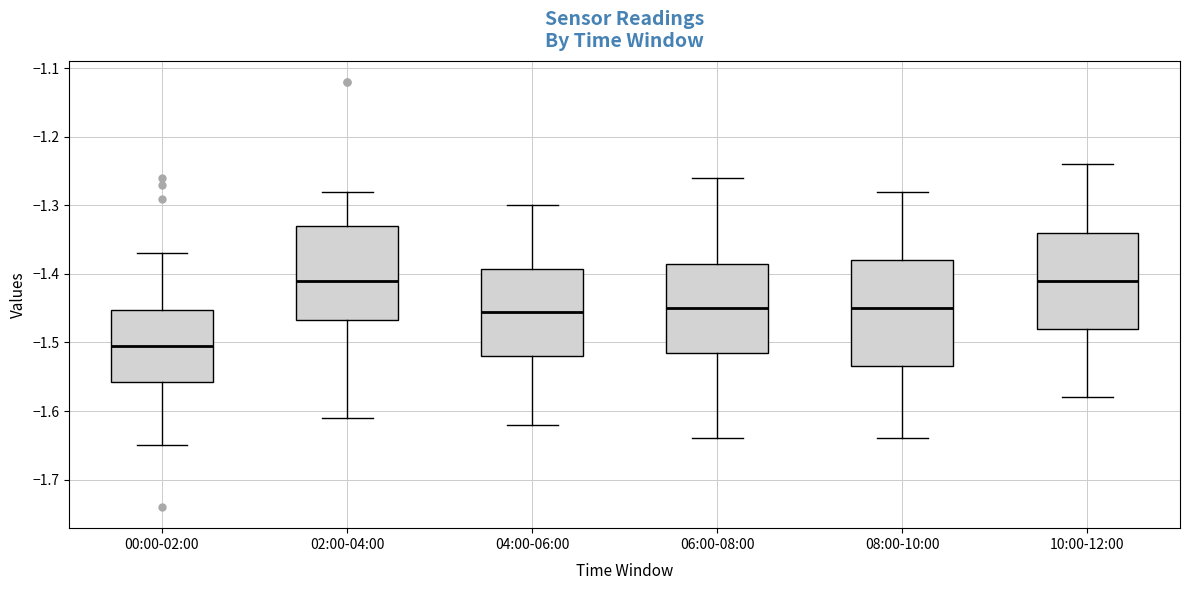

Which box is the tallest, from its lower edge to its upper edge?

08:00-10:00